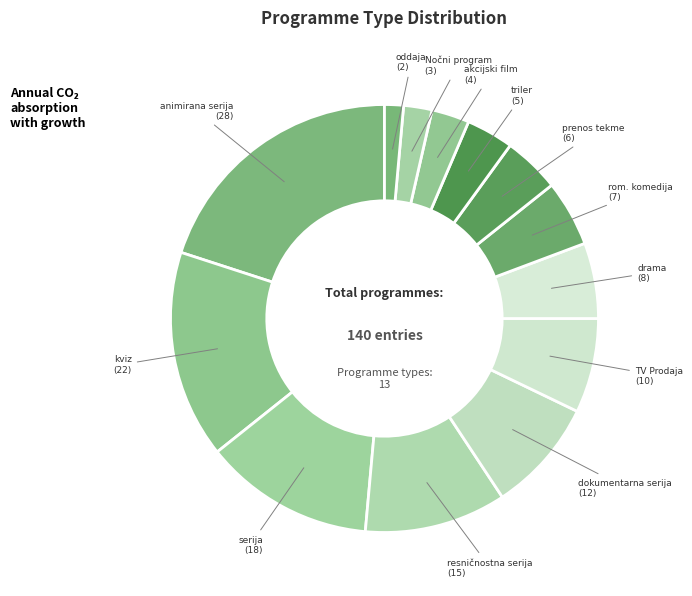

To the nearest percent, what is the average slice percentage?

8%